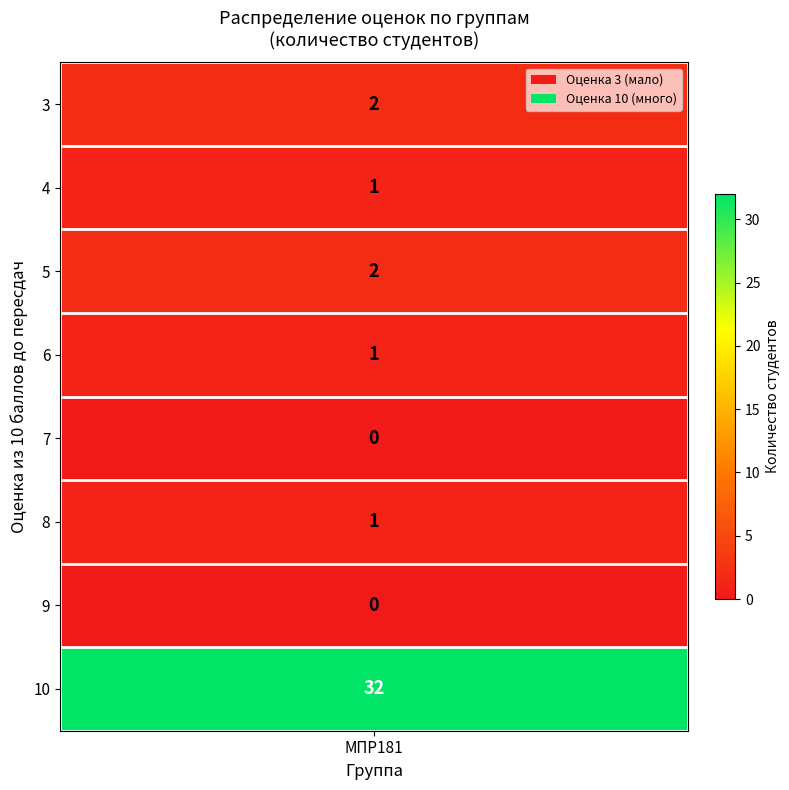

True or false: the data shows 1 at 5.

False